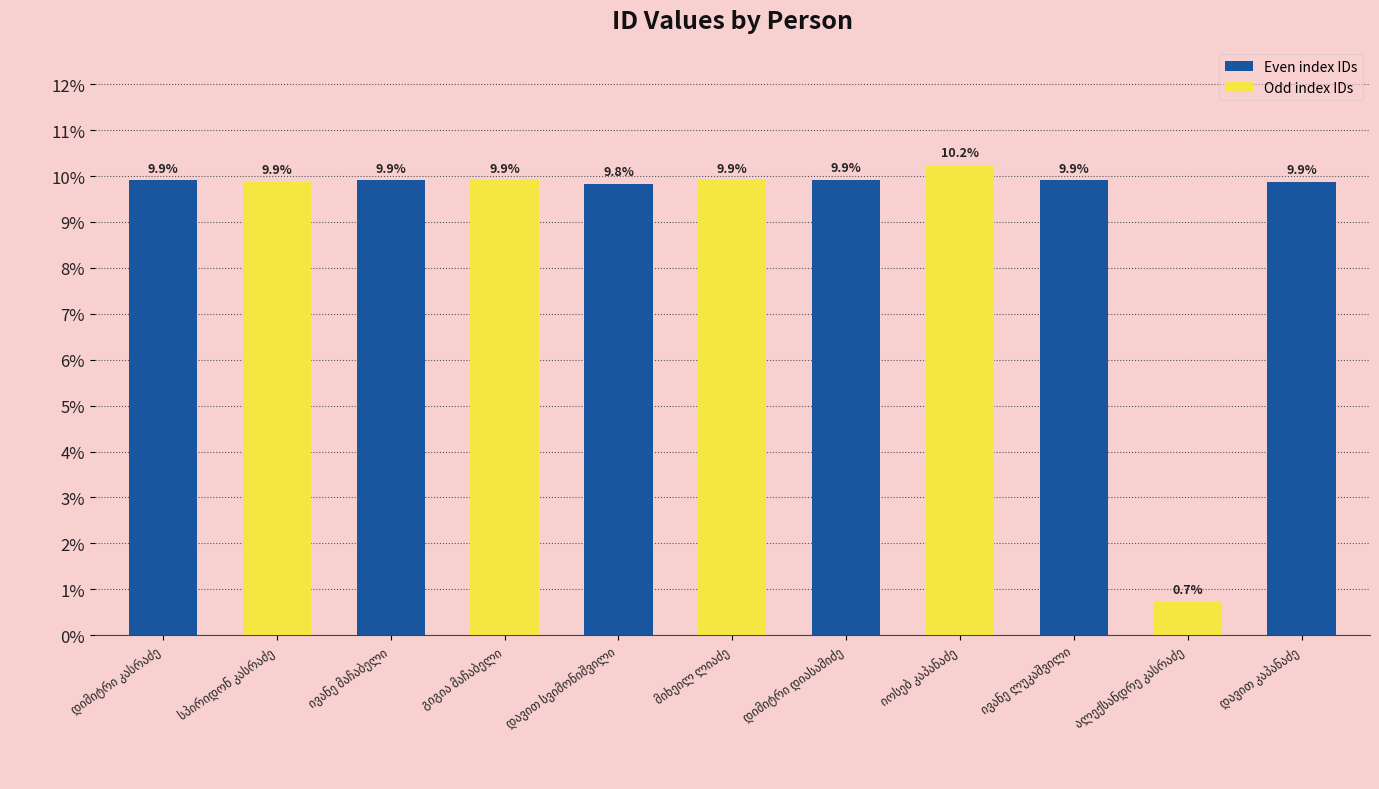

What is the difference between the maximum and second lowest values?

0.4